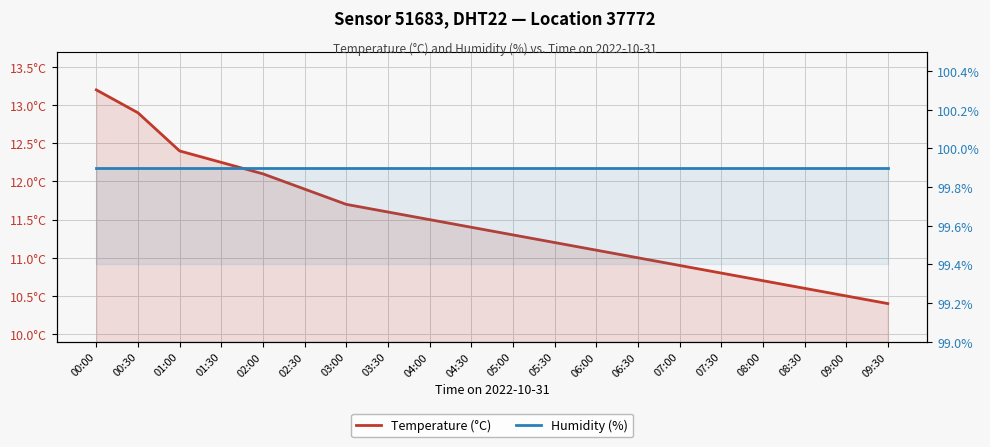

Which category has the highest value in the Temperature (°C) series?

00:00